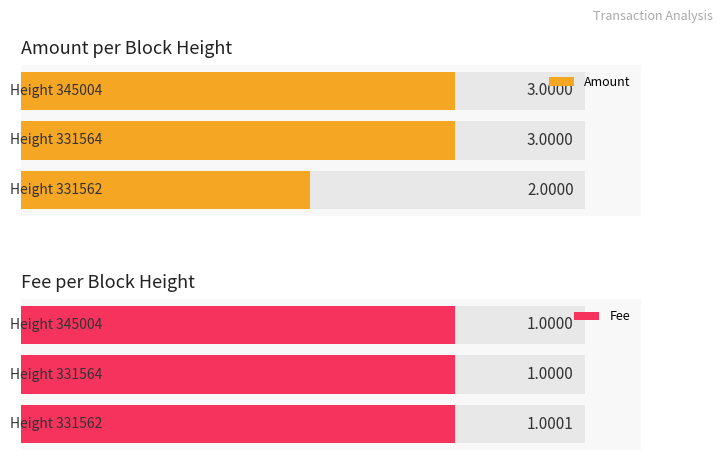

What are all the series names shown in the legend?

Amount, Fee